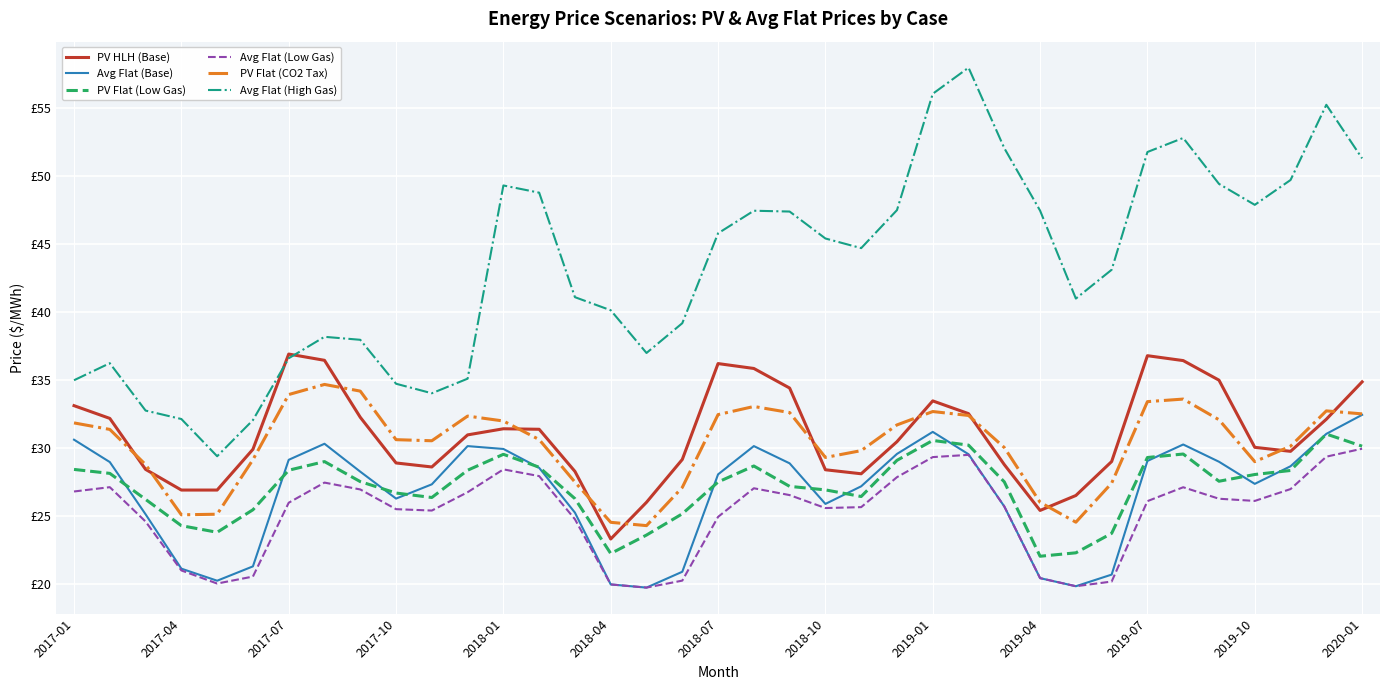

What are all the series names shown in the legend?

PV HLH (Base), Avg Flat (Base), PV Flat (Low Gas), Avg Flat (Low Gas), PV Flat (CO2 Tax), Avg Flat (High Gas)